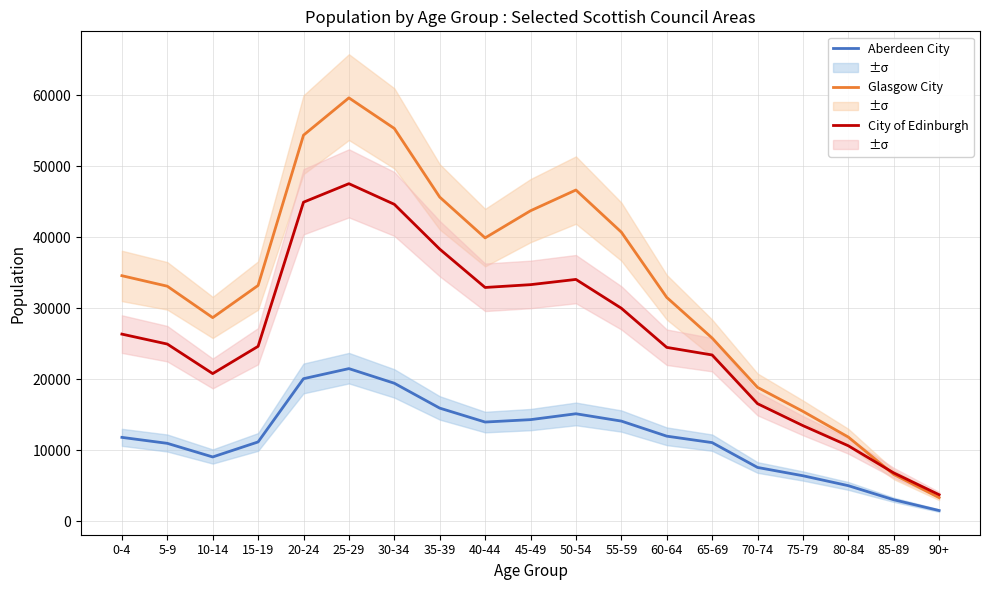

What is the label of the 14th point from the left?

65-69